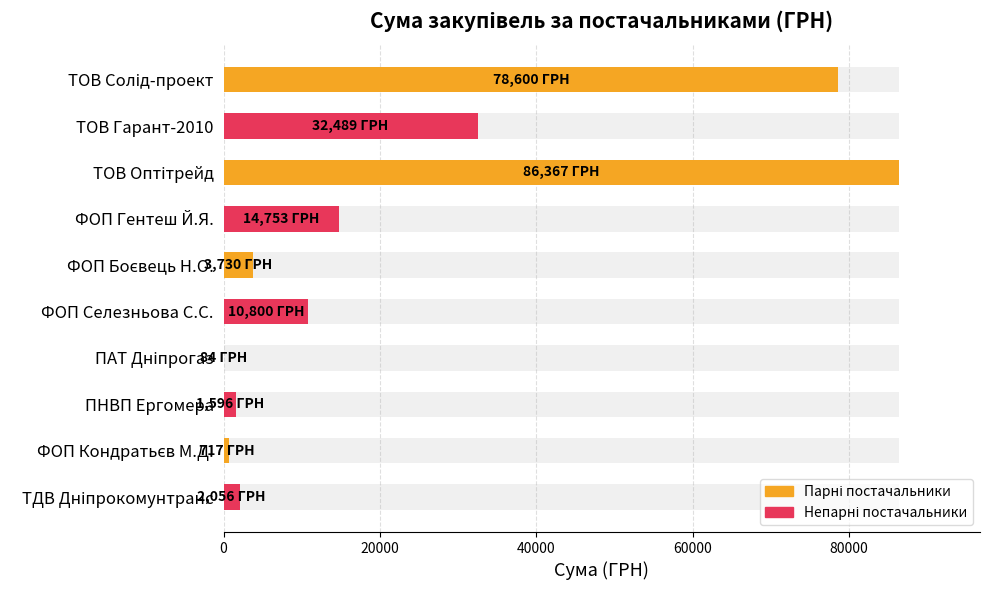

How many values are below 10800?

5